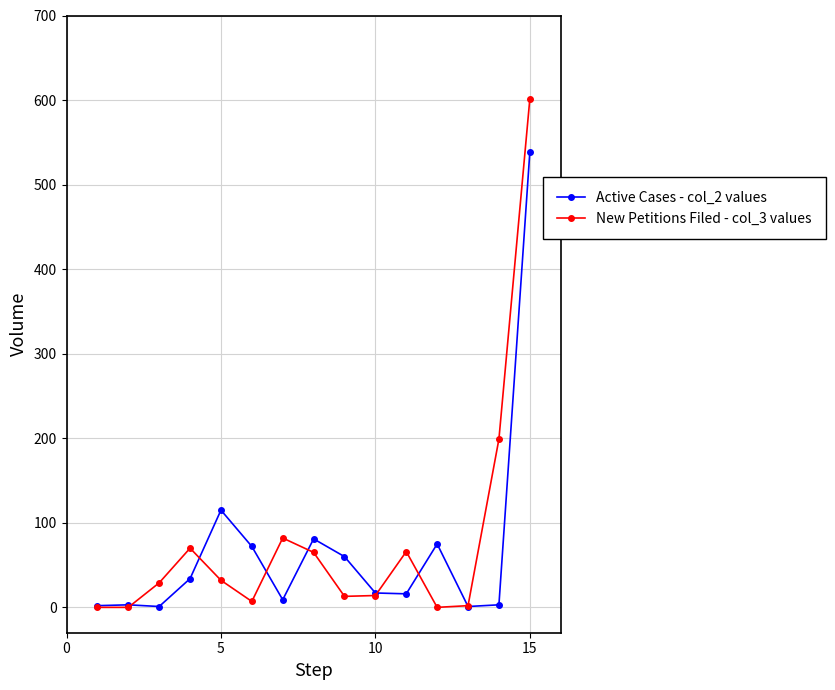

Which series has the largest range (max minus min)?

New Petitions Filed - col_3 values